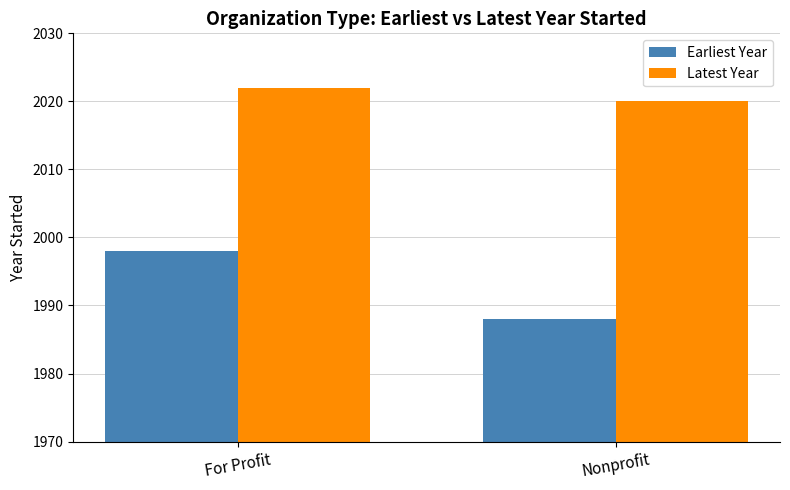

What position from the left is For Profit?

1